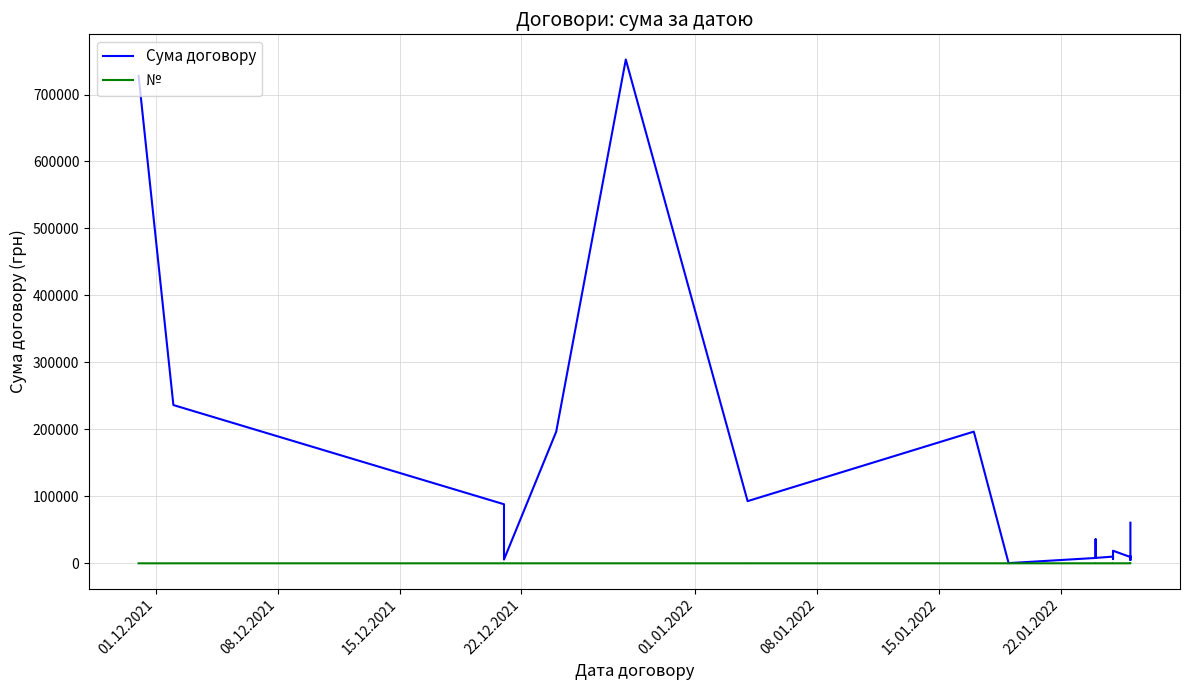

At which category does the chart reach its minimum across all series?

01.12.2021